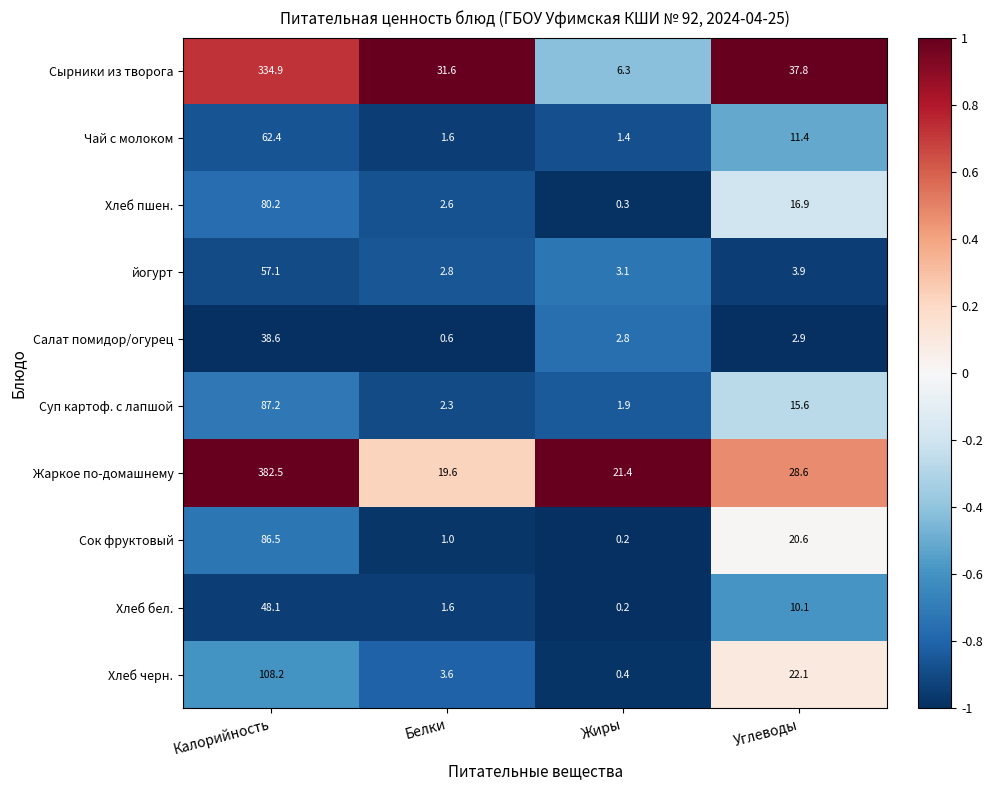

Which category has the lowest value across all series?

Жиры